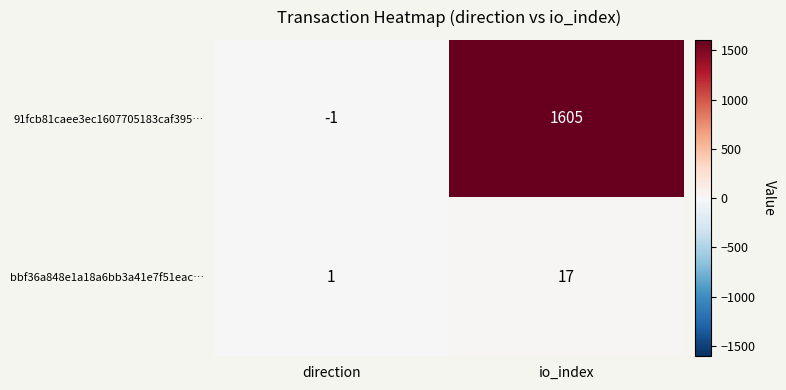

At which category is the sum across all series the highest?

io_index